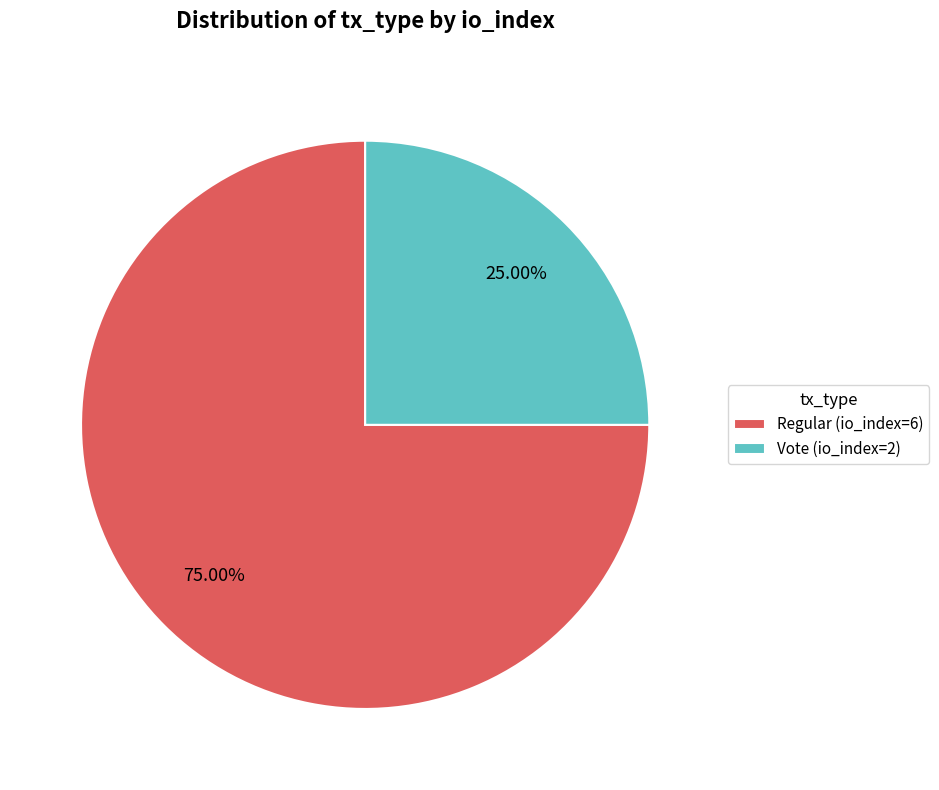

What is the ratio of the value at Vote (io_index=2) to the value at Regular (io_index=6)?

0.3